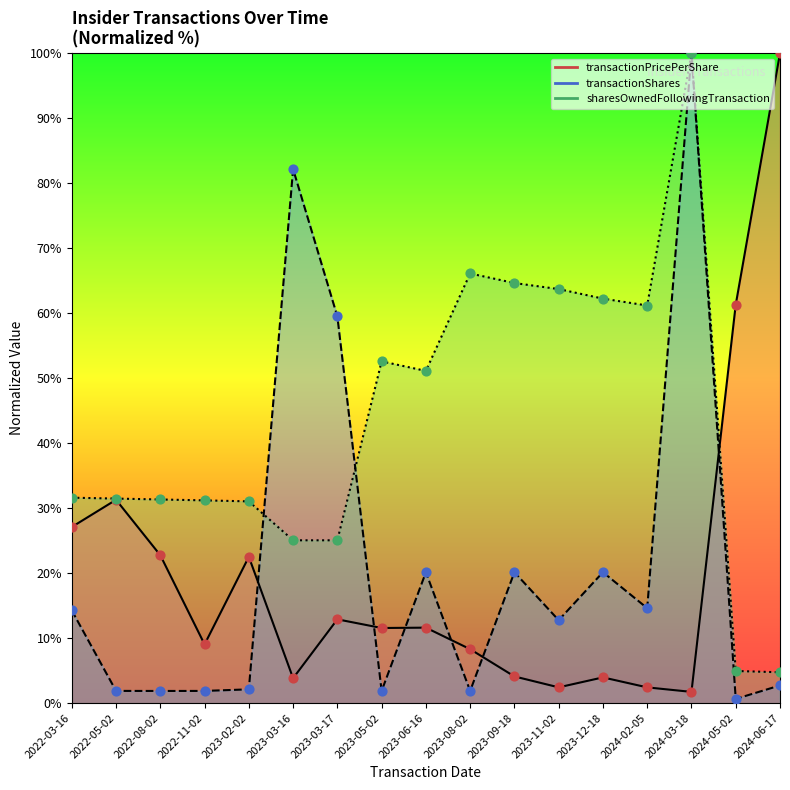

Which series contains the lowest Y value?

transactionShares